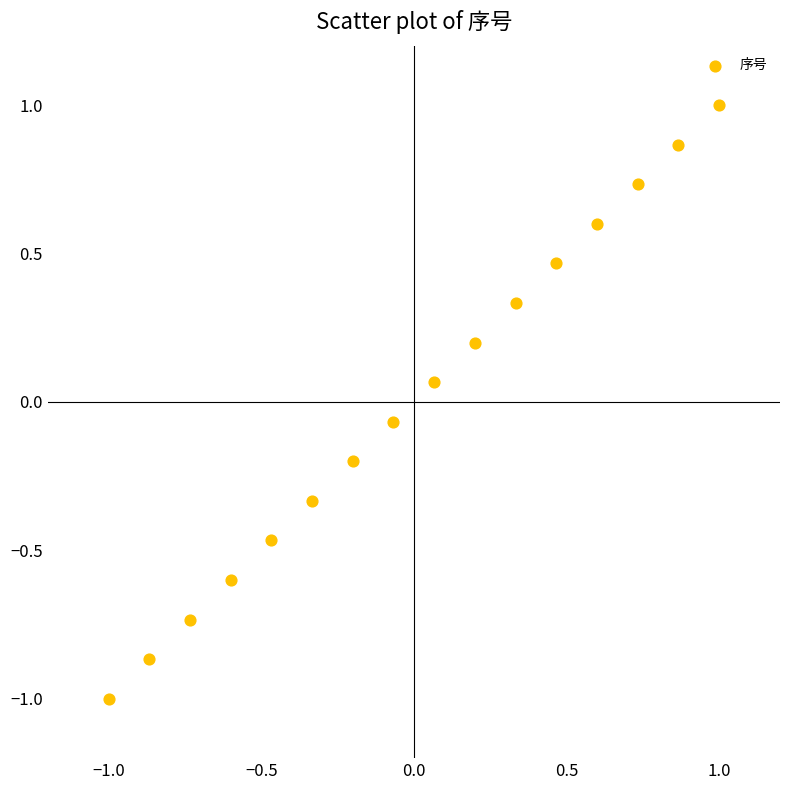

What is the range of Y values (max minus min)?

2.0